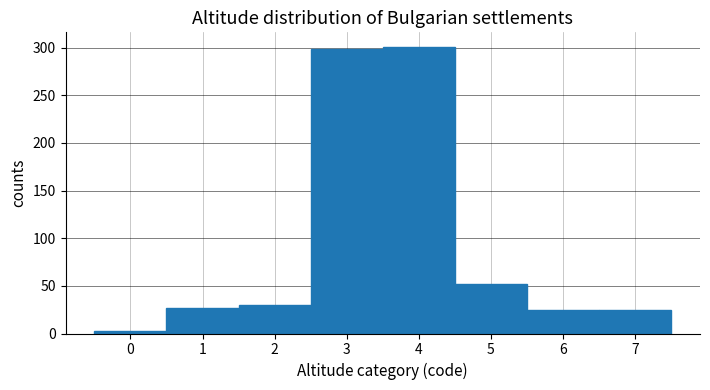

Reading left to right, transcribe this chart: for each bar, give the range it covers on the x-axis and its height. The values are not printed on the chart, so give them approximately, as read against the axis.

-0.5 to 0.5: under 5
0.5 to 1.5: 25
1.5 to 2.5: 30
2.5 to 3.5: 300
3.5 to 4.5: 300
4.5 to 5.5: 50
5.5 to 6.5: 25
6.5 to 7.5: 25